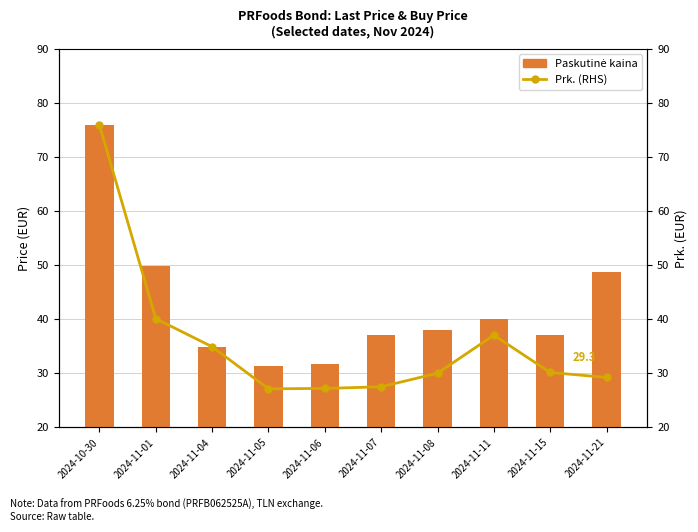

Which category has the highest value in the Paskutinė kaina series?

2024-10-30